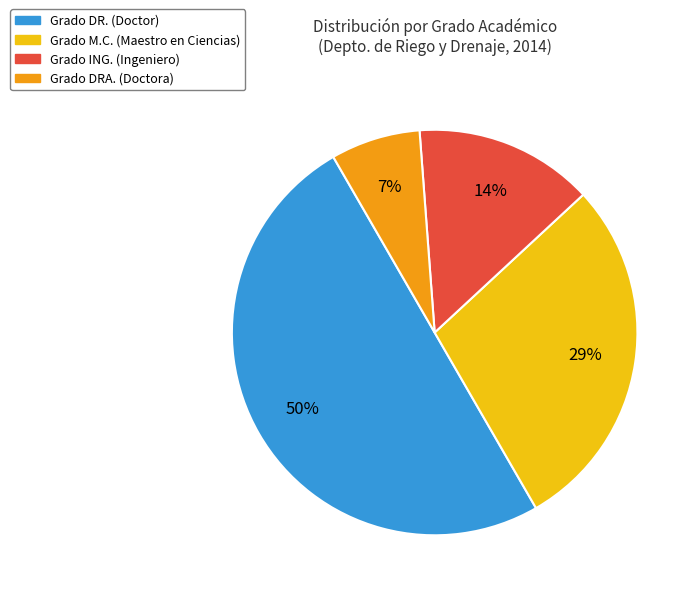

To the nearest percent, what is the average slice percentage?

25%